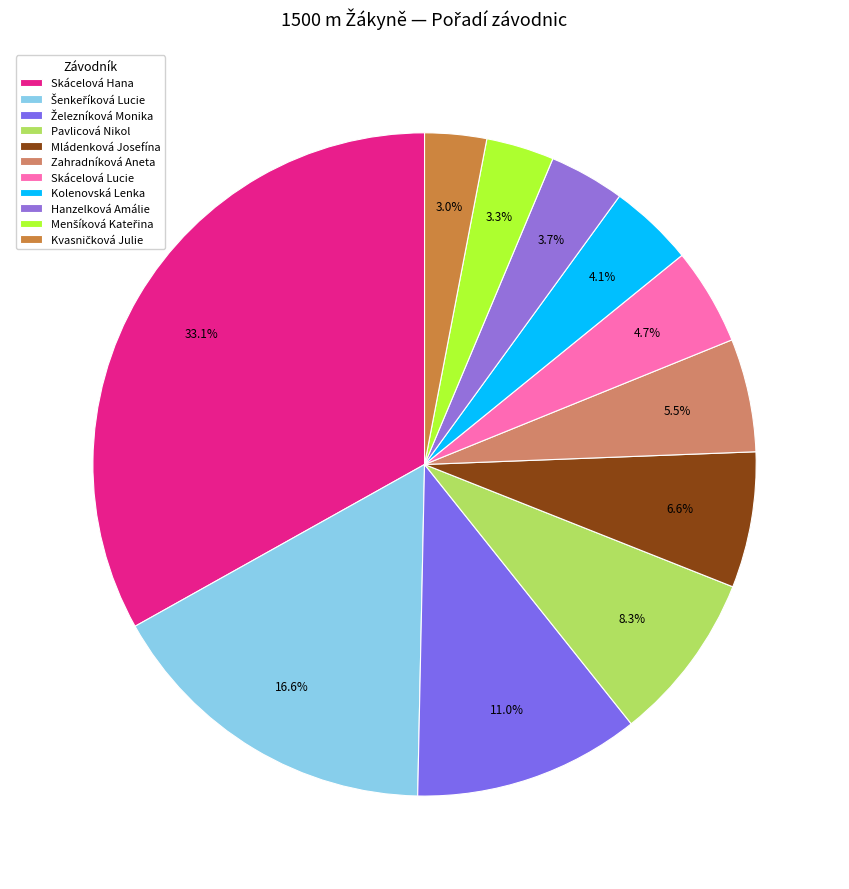

Is there any slice that represents more than half of the pie?

No